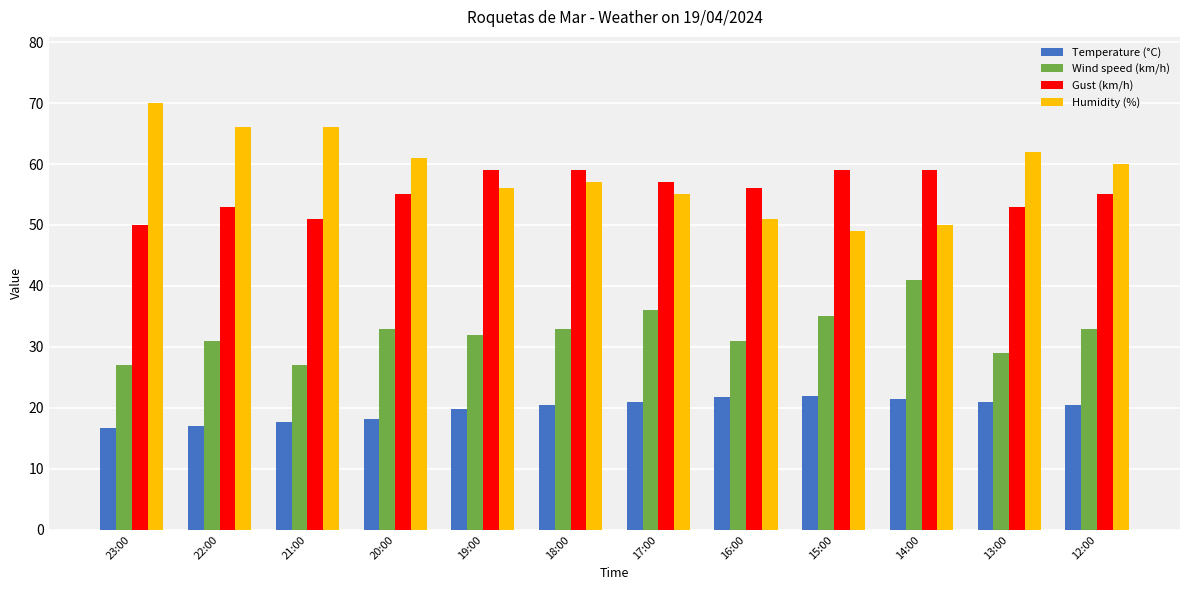

Count the number of data series in this chart.

4